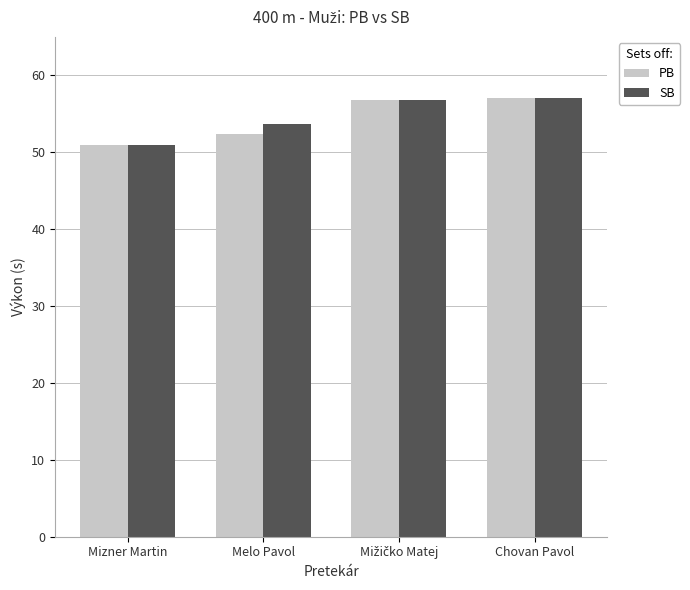

The value of PB at Chovan Pavol is 57.1. True or false?

True